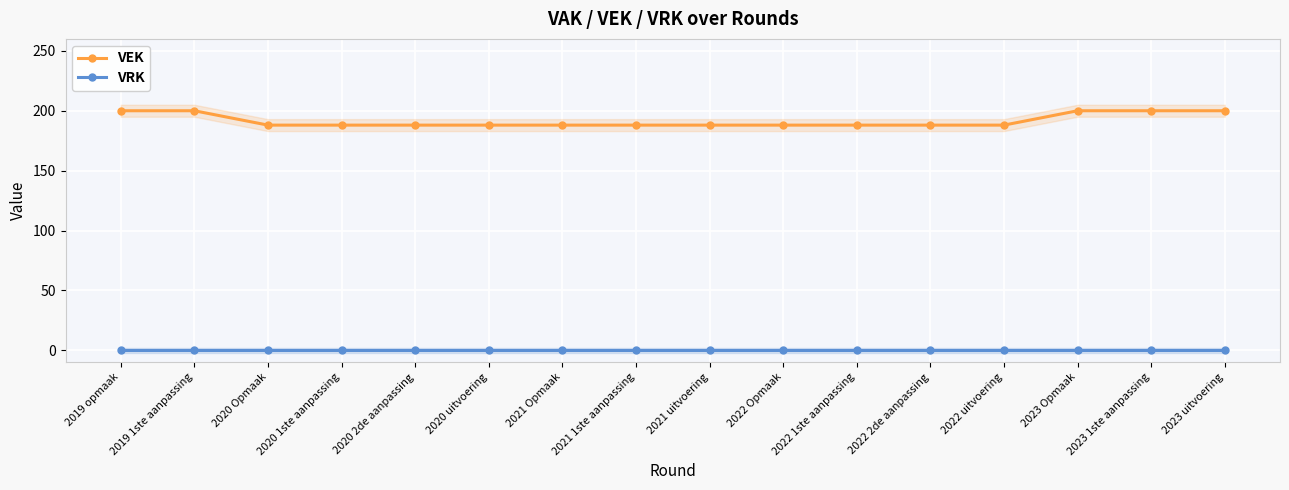

At how many categories does at least one series exceed 134?

16